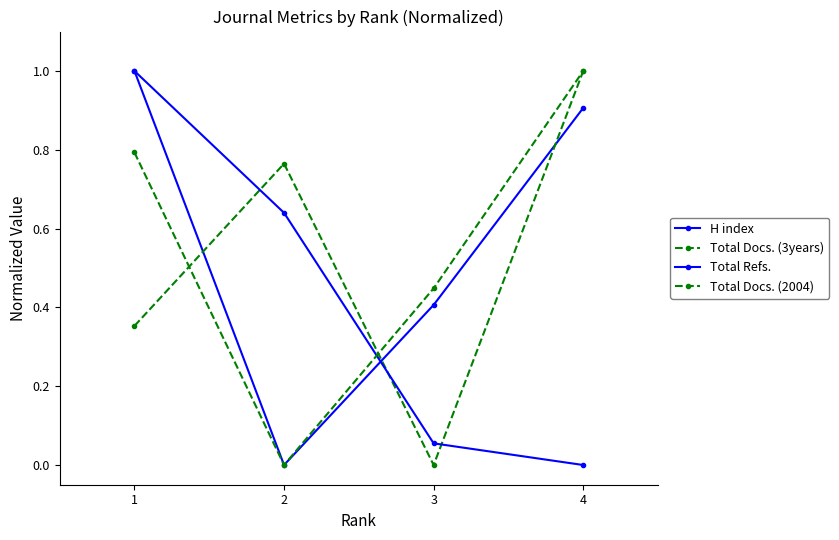

How many lines are shown in the chart?

4